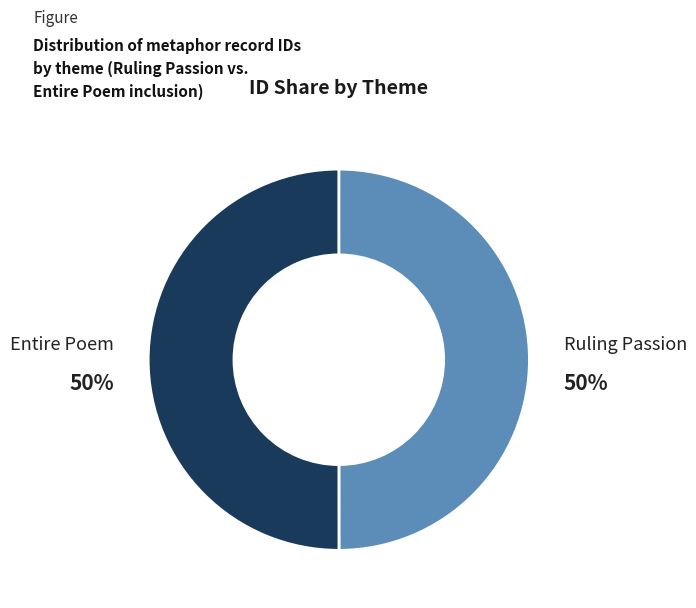

To the nearest percent, what is the average slice percentage?

50%